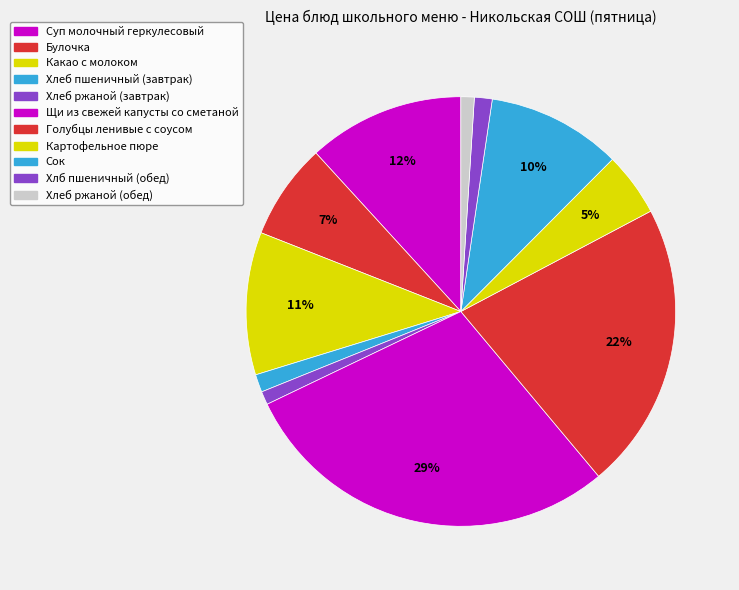

Which slice is the largest?

Щи из свежей капусты со сметаной